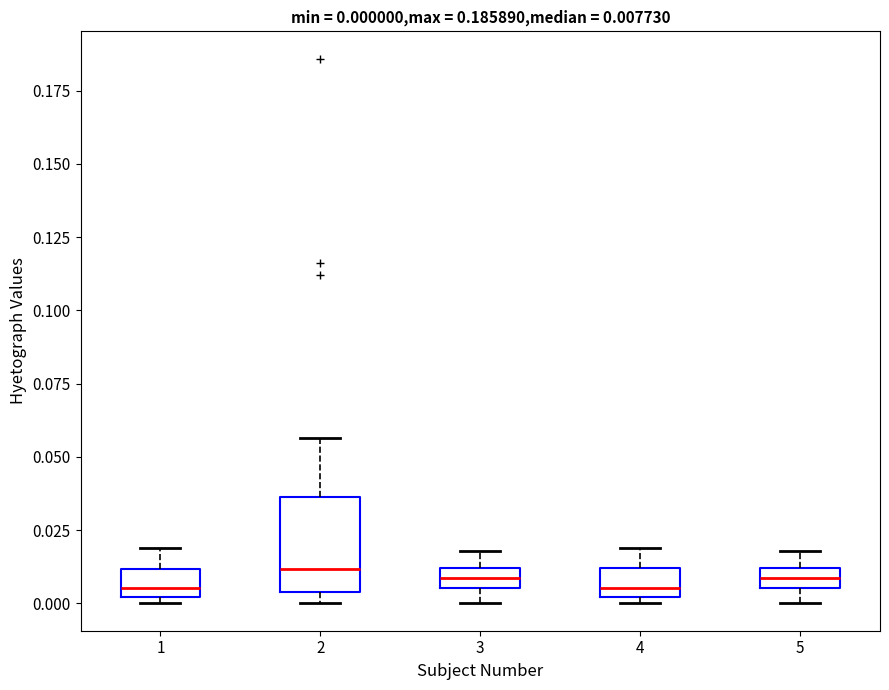

Which box is the tallest, from its lower edge to its upper edge?

2